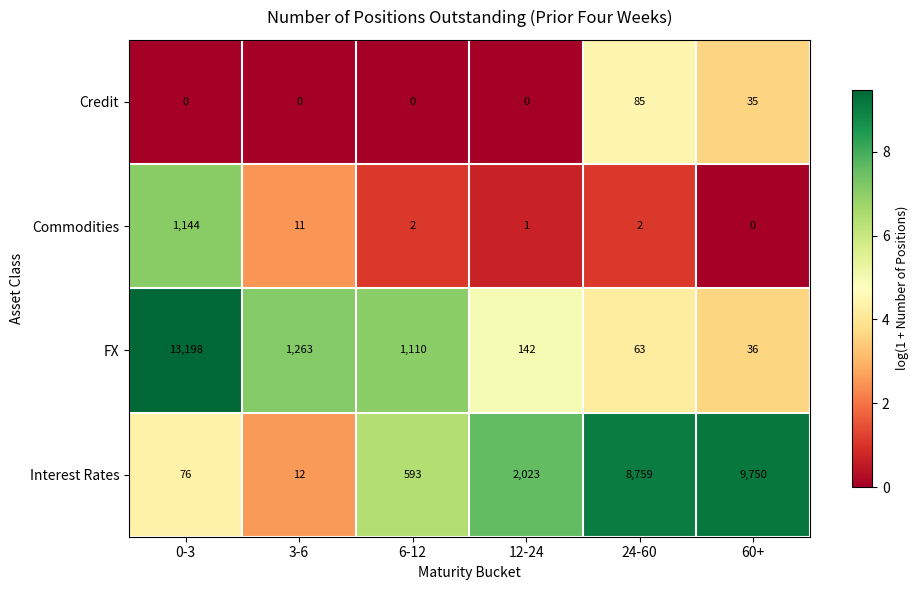

Reading left to right, list all the values displayed in this chart.

Credit: 0	0	0	0	85	35
Commodities: 1144	11	2	1	2	0
FX: 13198	1263	1110	142	63	36
Interest Rates: 76	12	593	2023	8759	9750